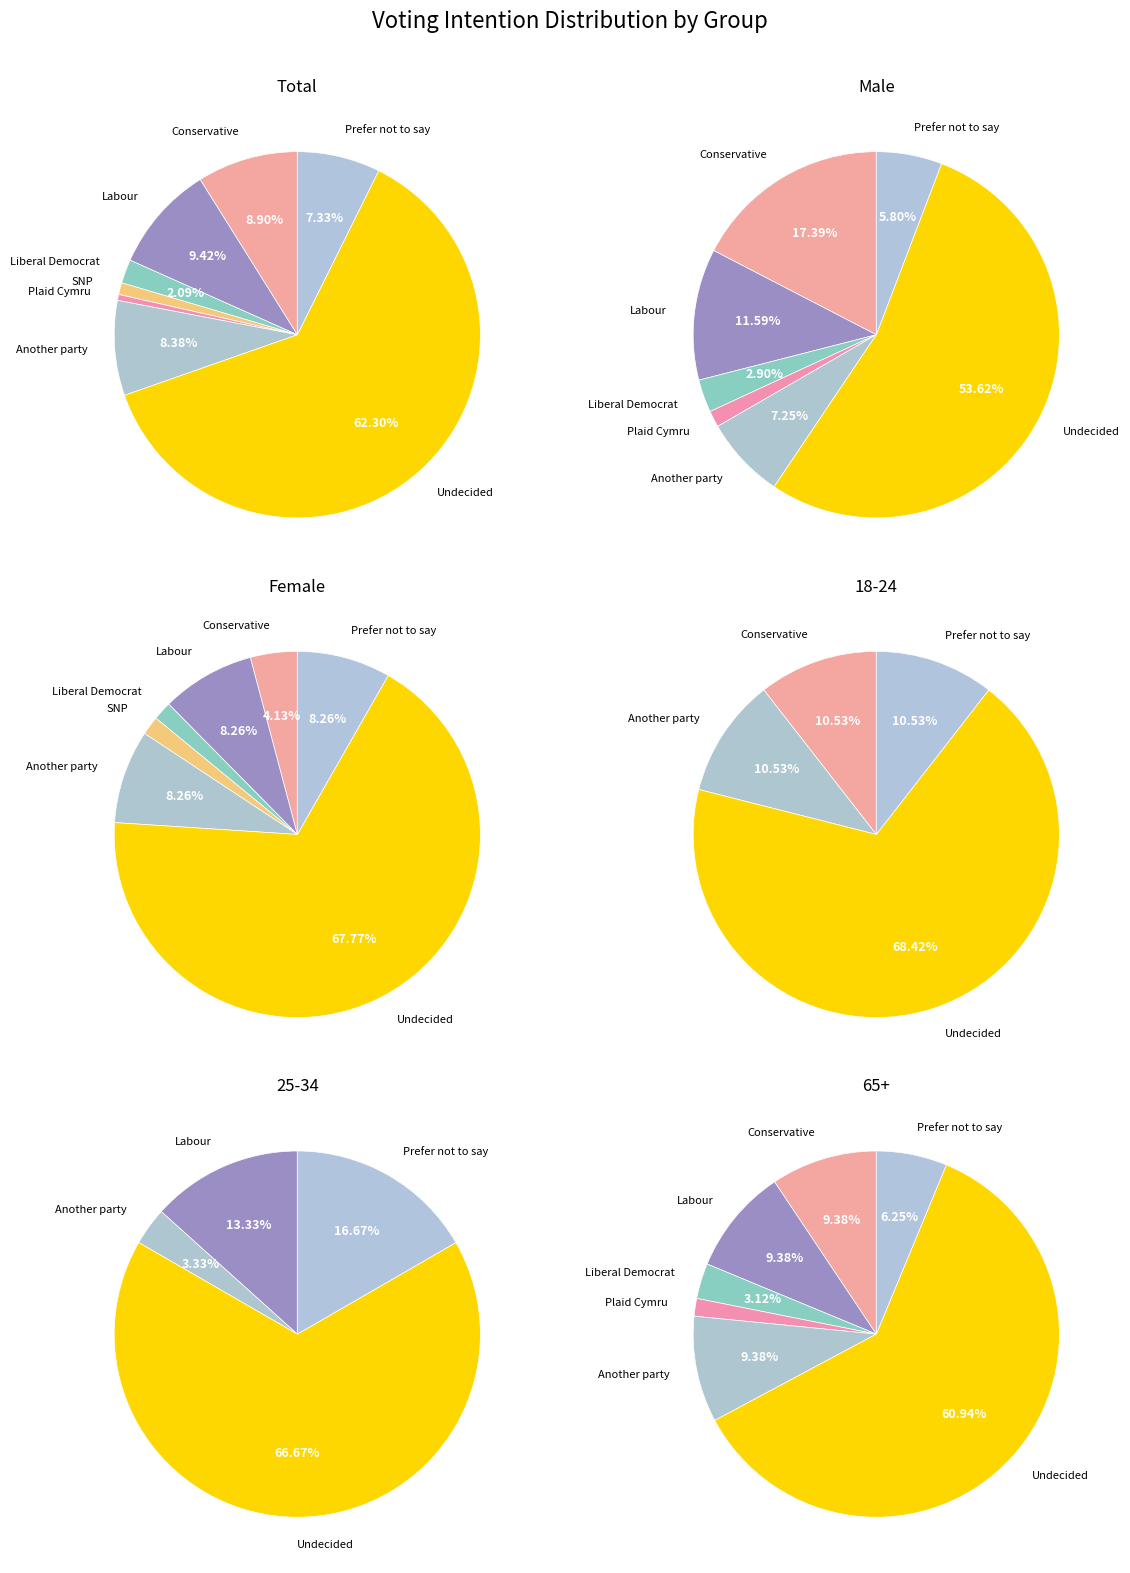

How many segments does this pie chart have?

8